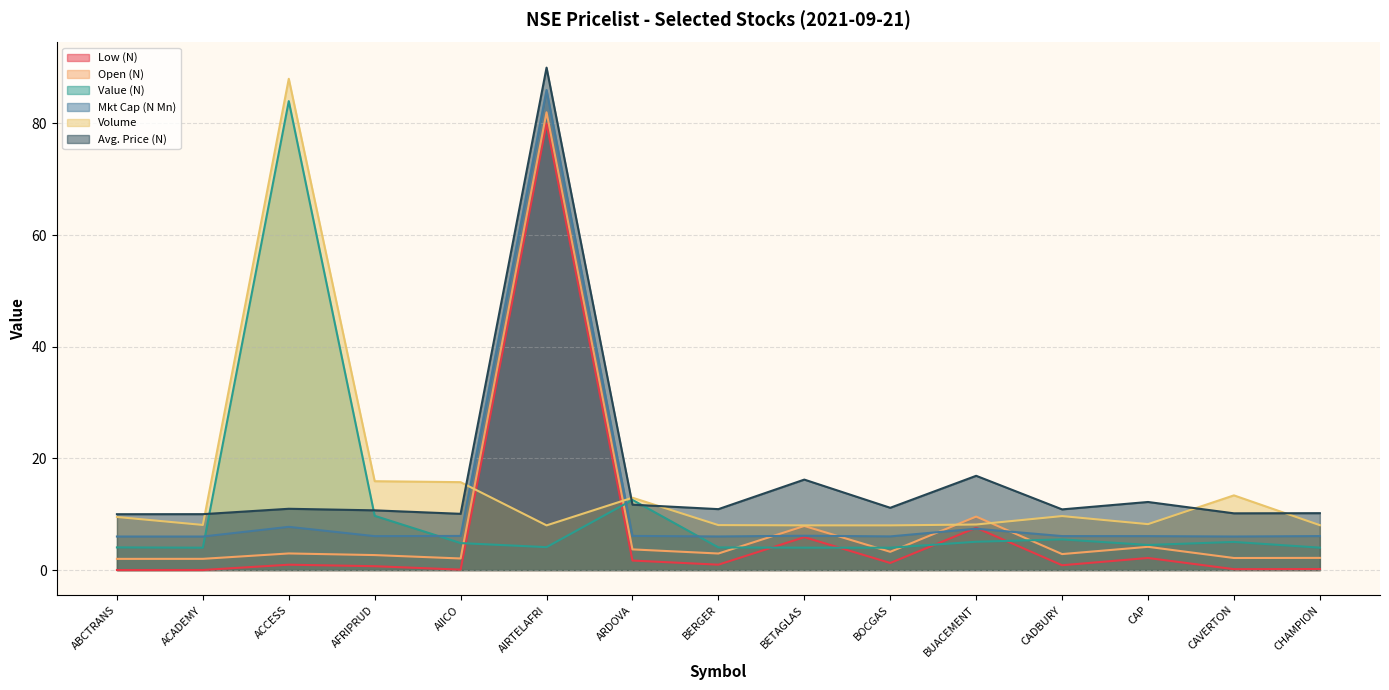

Which series changed the most between ABCTRANS and BOCGAS?

Volume